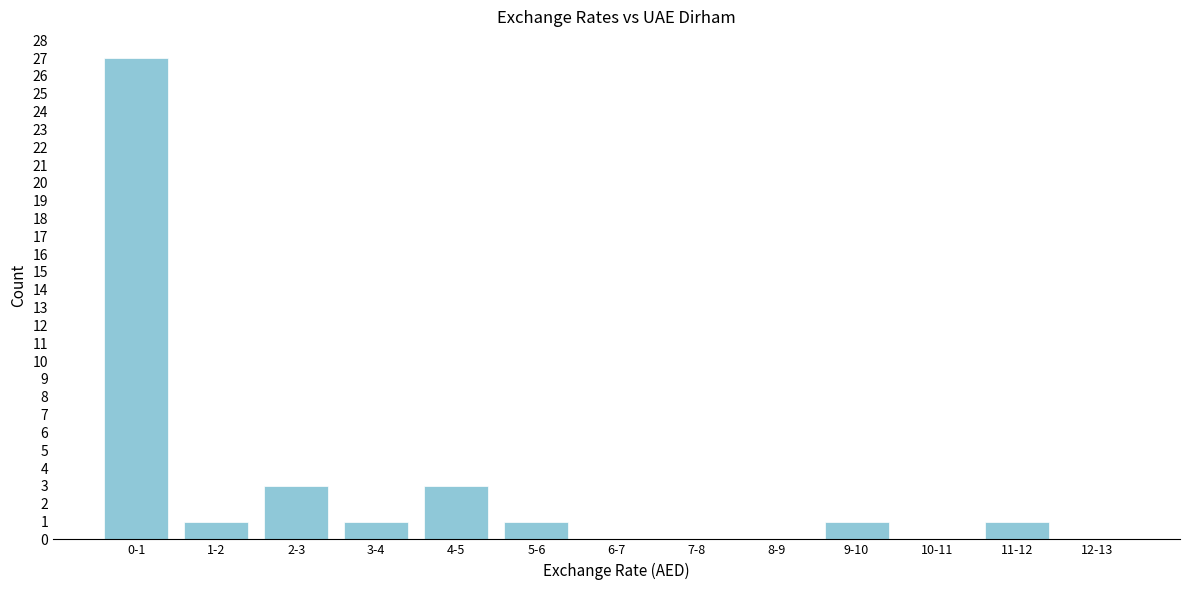

Reading right to left, extract all data points from this chart.

12-13=0	11-12=1	10-11=0	9-10=1	8-9=0	7-8=0	6-7=0	5-6=1	4-5=3	3-4=1	2-3=3	1-2=1	0-1=27